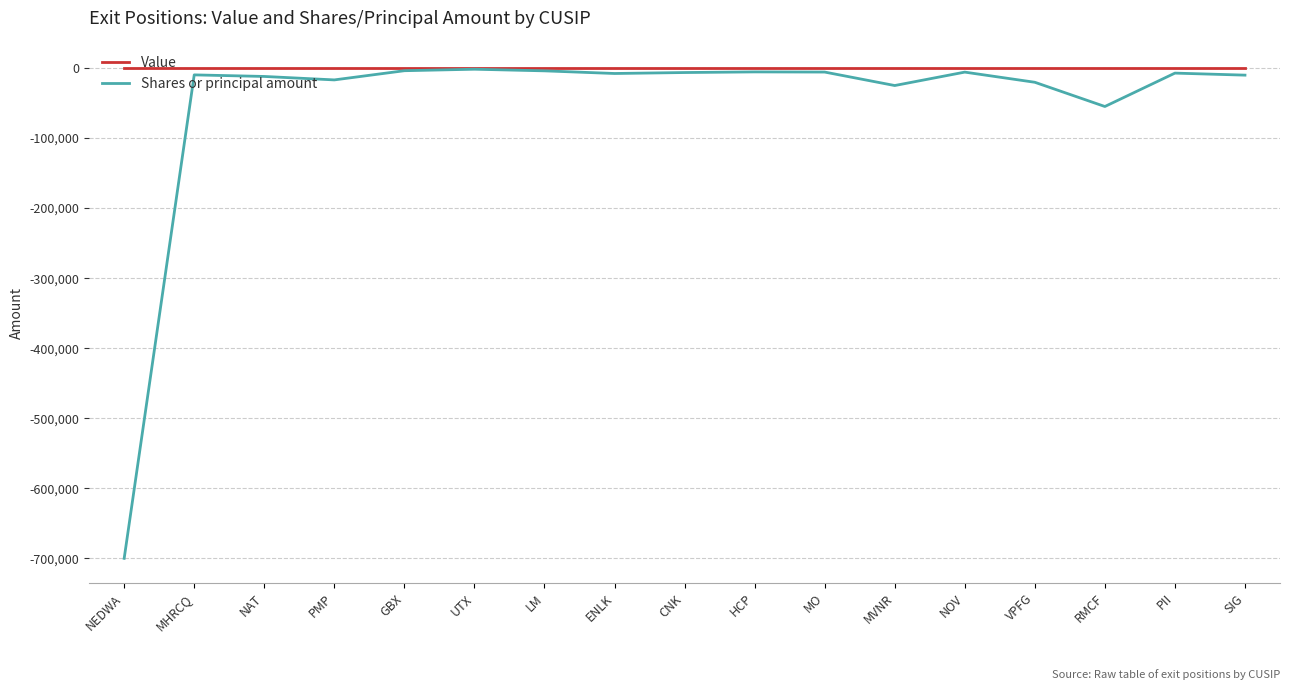

What is the minimum value for Shares or principal amount?

-700000